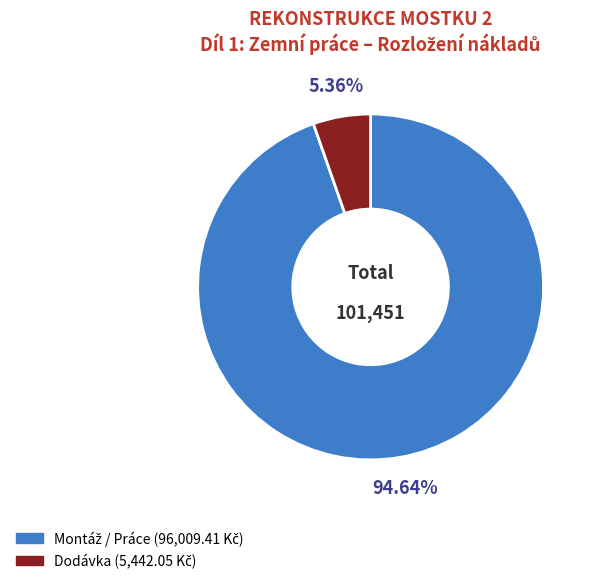

Is there any slice that represents more than half of the pie?

Yes